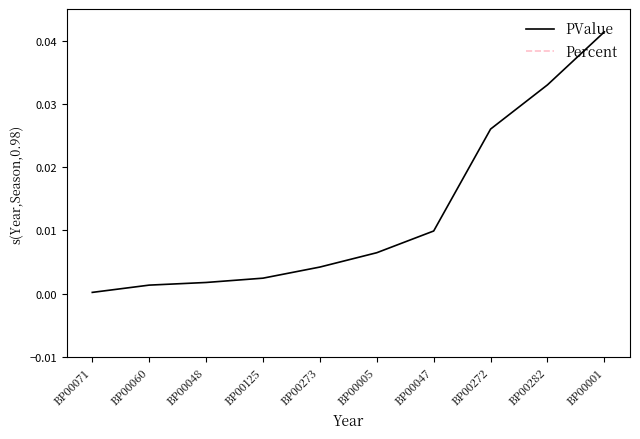

Where does the Percent series first go above 2?

BP00071